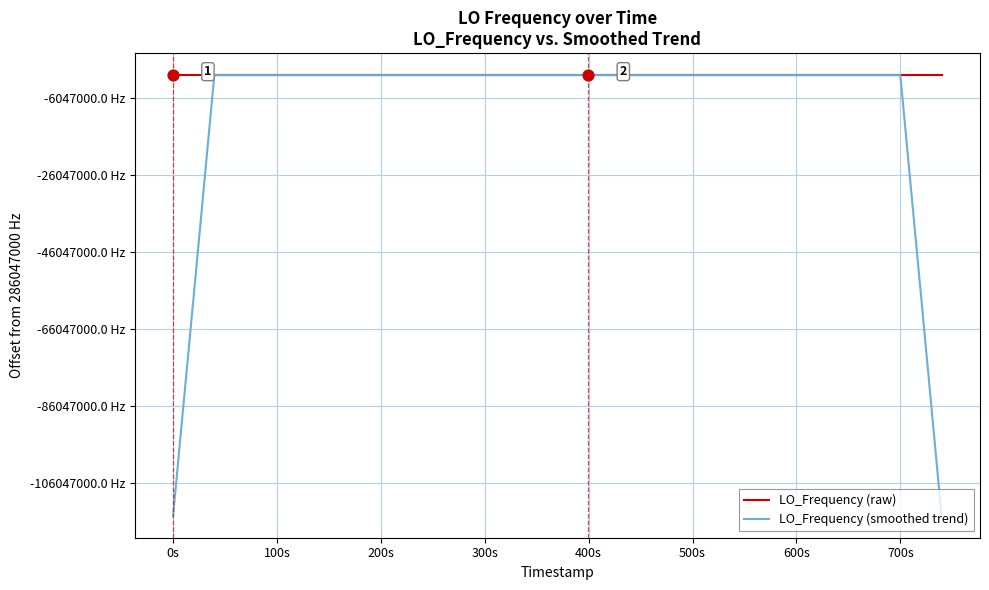

What are all the series names shown in the legend?

LO_Frequency (raw), LO_Frequency (smoothed trend)